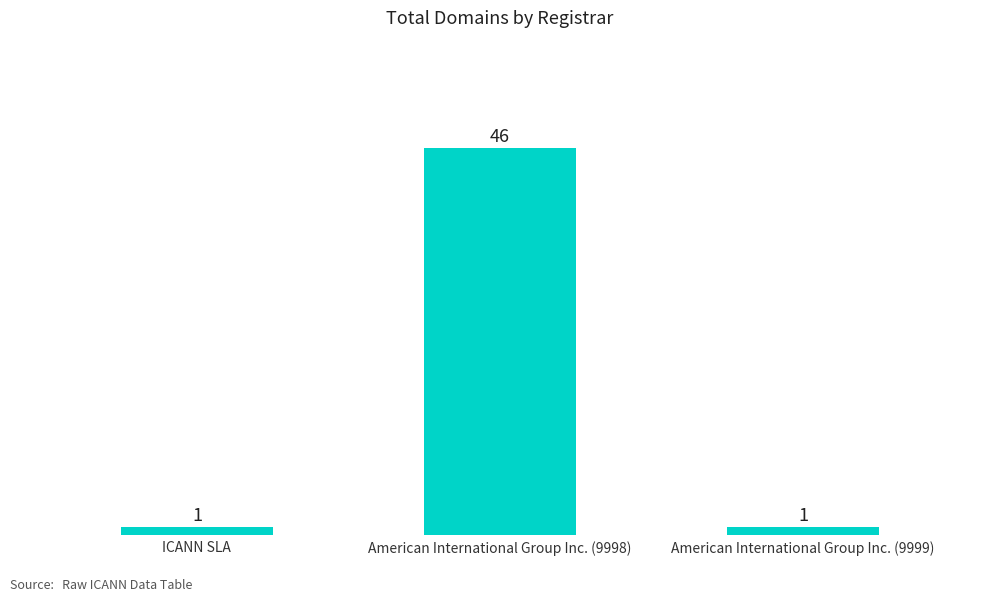

What is the smallest value displayed?

1